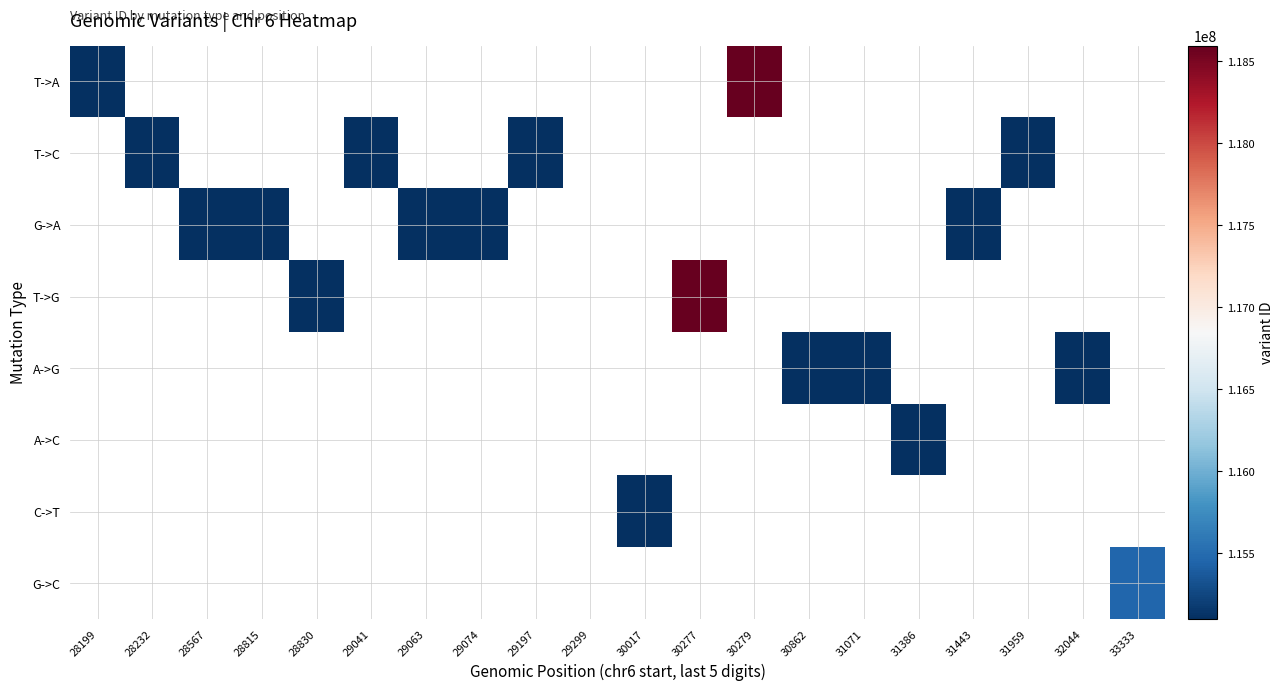

List the series in order of their peak value, highest first.

T->A, T->C, G->A, T->G, A->G, A->C, C->T, G->C